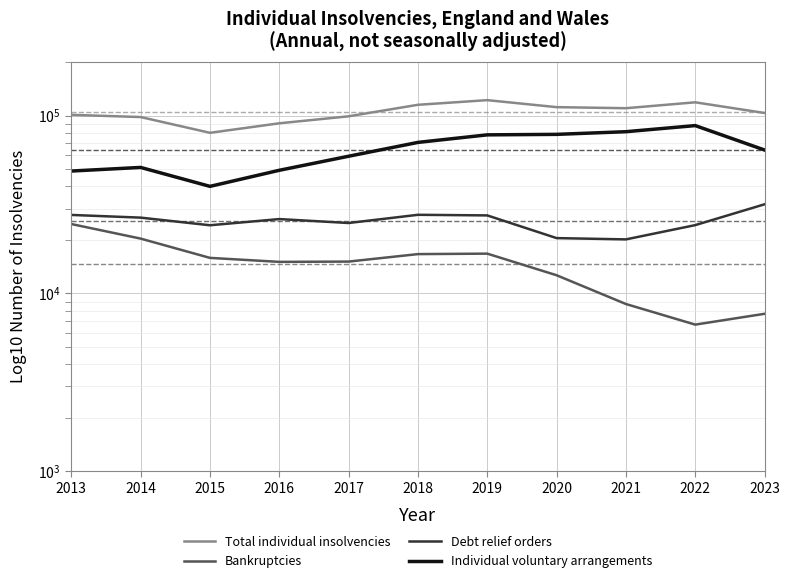

Which category has the lowest value across all series?

2022